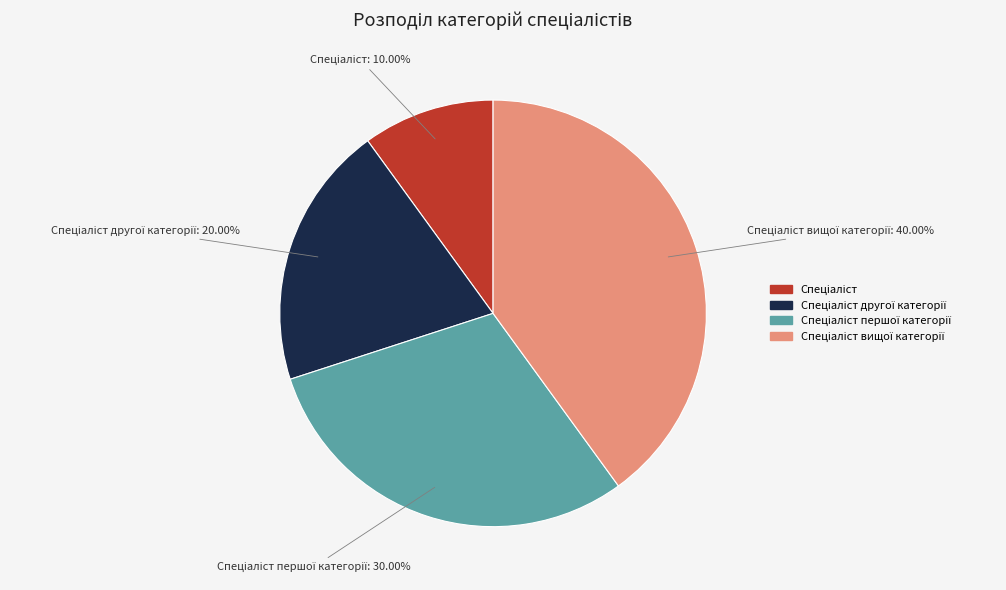

How many slices are in this pie chart?

4